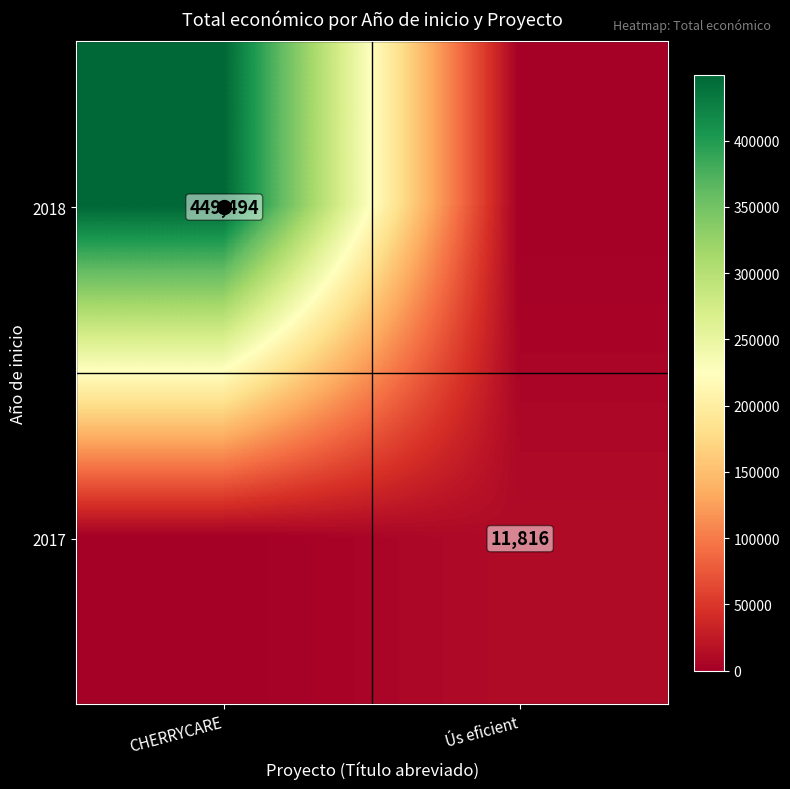

List the series in order of their peak value, lowest first.

2017, 2018